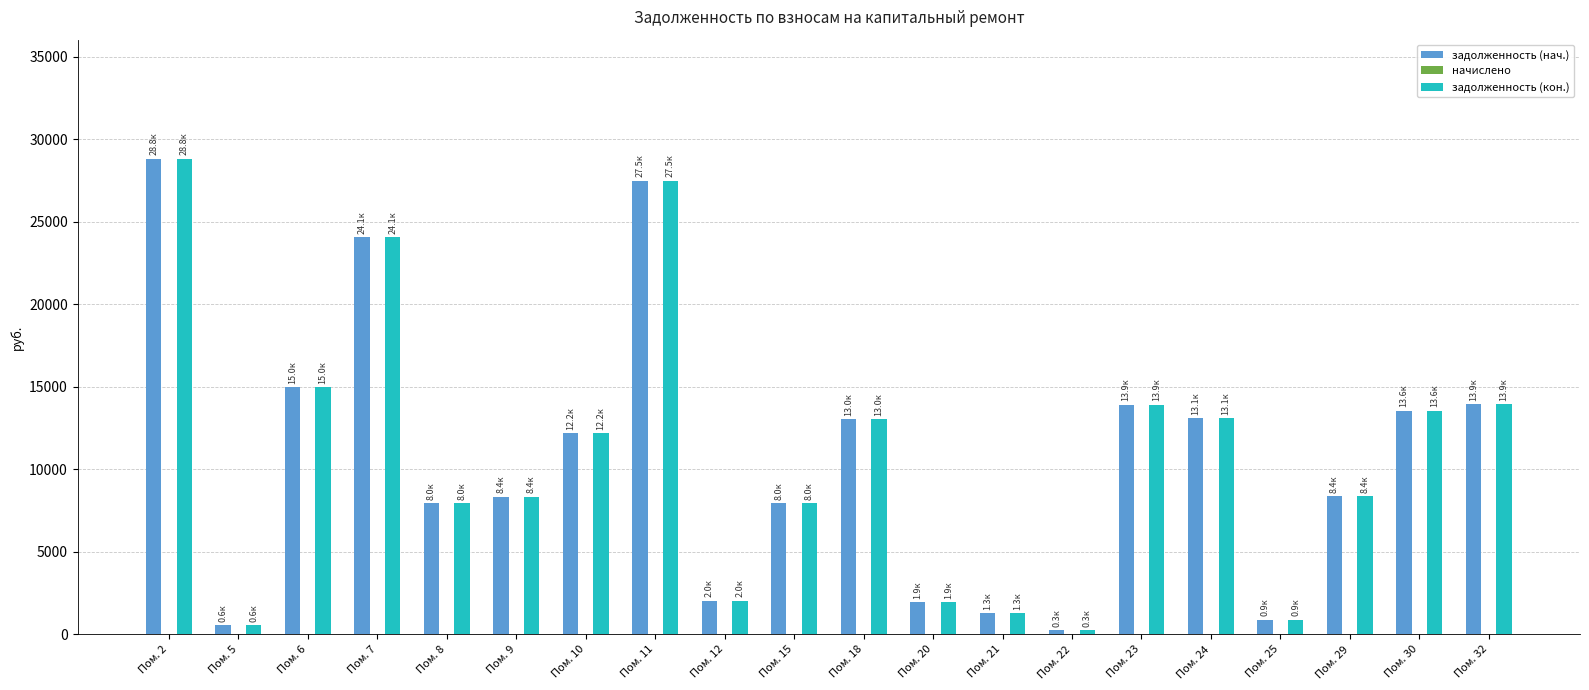

At how many categories does at least one series exceed 20681?

3